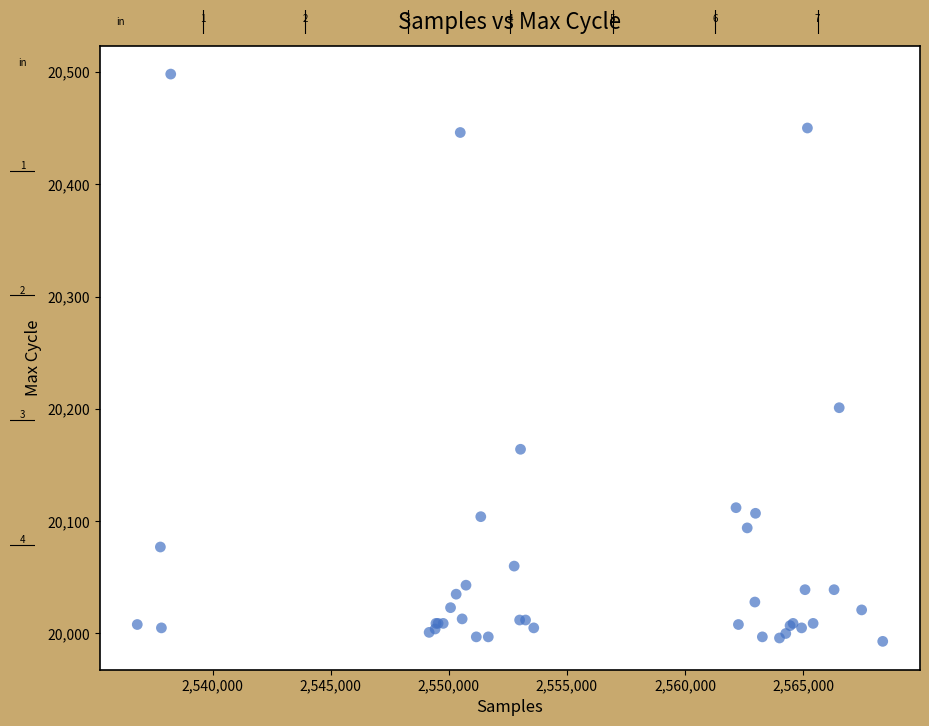

What Y value in the scatter plot is closest to 20245?

20201